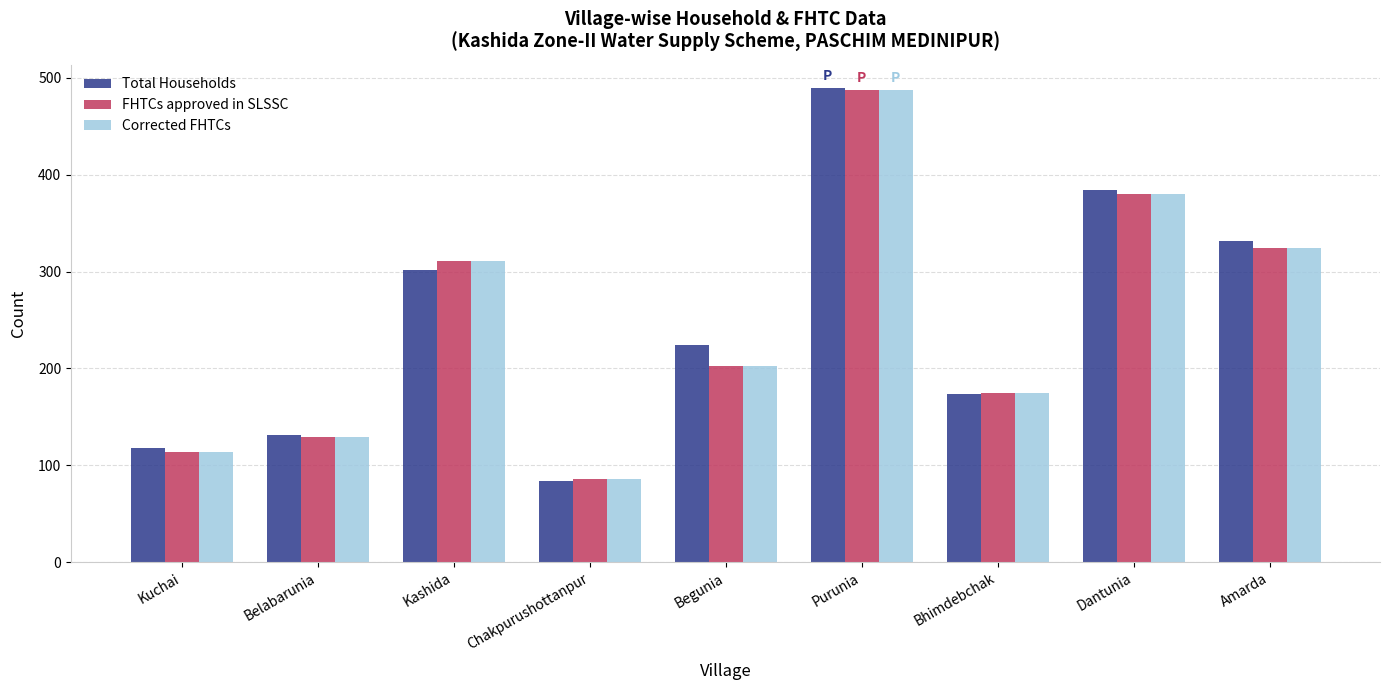

Rank the categories by Total Households value from lowest to highest.

Chakpurushottanpur, Kuchai, Belabarunia, Bhimdebchak, Begunia, Kashida, Amarda, Dantunia, Purunia